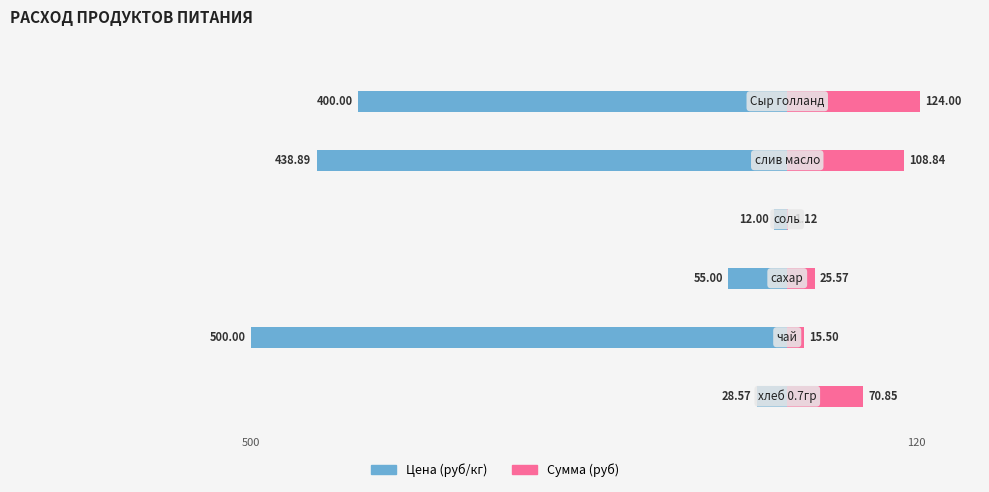

How many groups of bars are there?

6